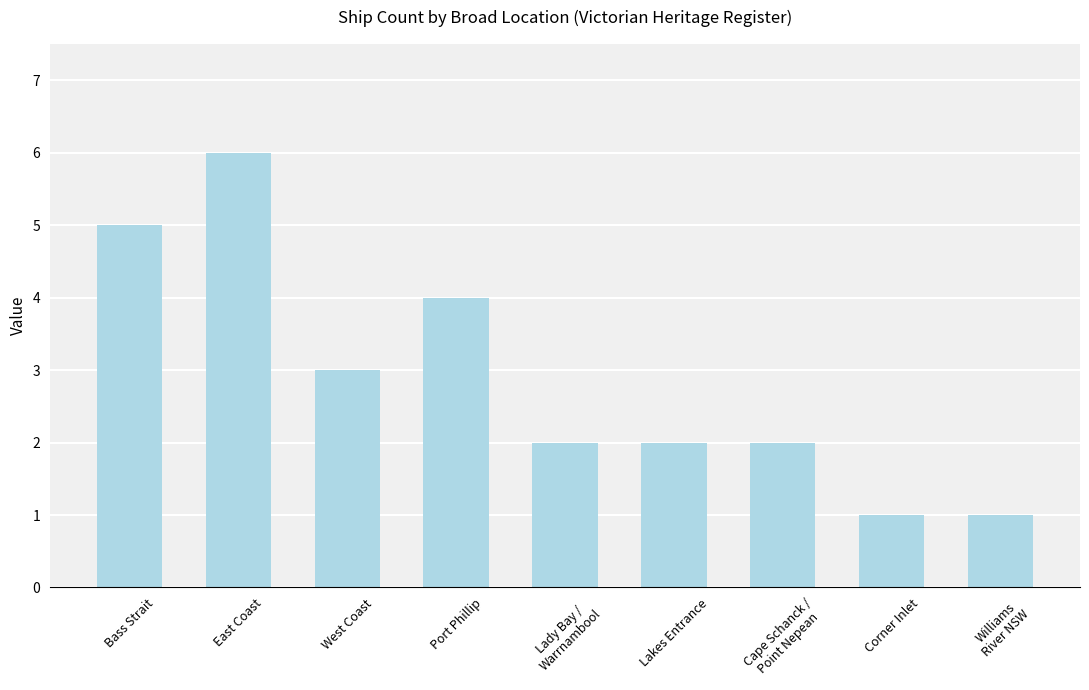

What is the difference between the maximum and minimum values?

5